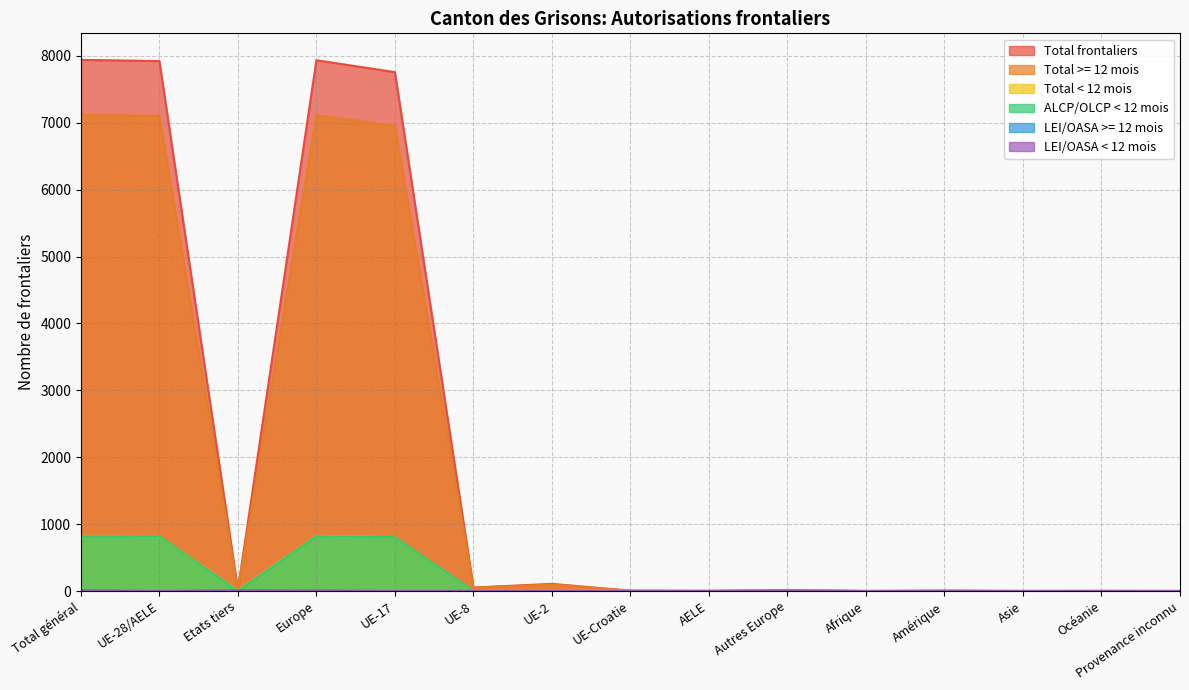

Which series has the widest spread of values?

Total frontaliers